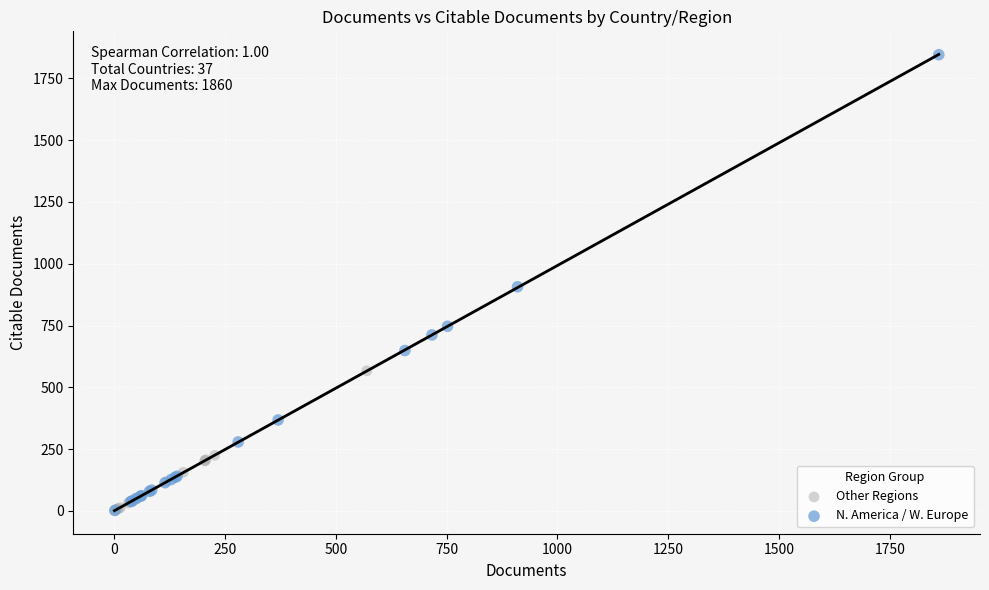

What are all the series names shown in the legend?

Other Regions, N. America / W. Europe